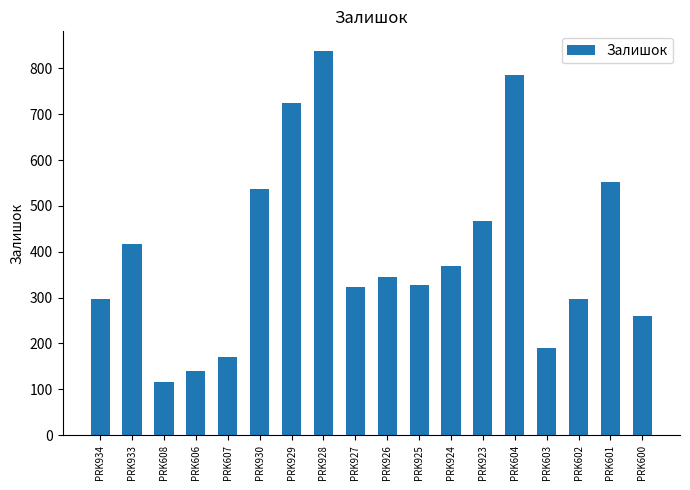

True or false: the data shows 254 at PRK924.

False